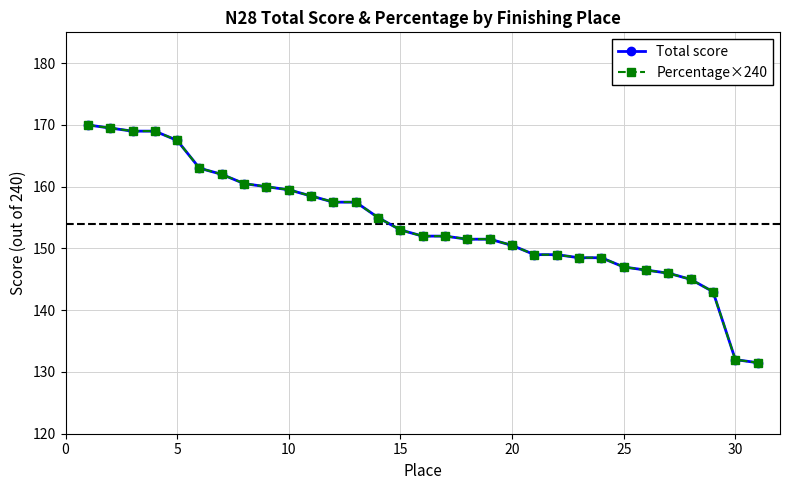

What is the value of the Total score point at the 2nd from the left?

169.5